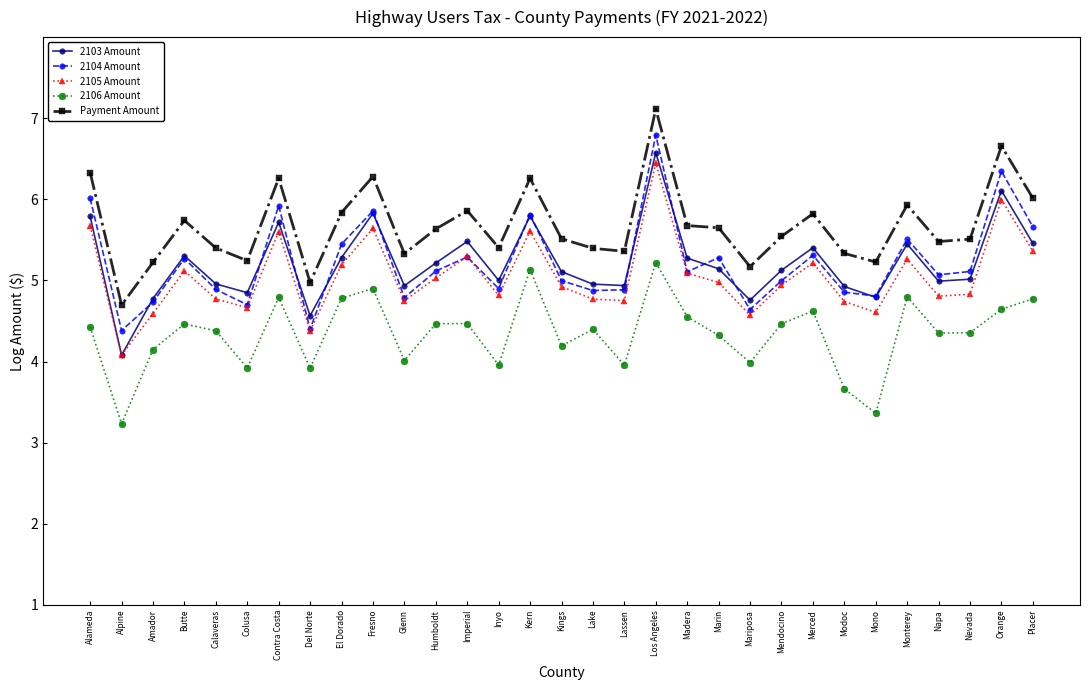

What is the total value across all series at Alpine?

20.5